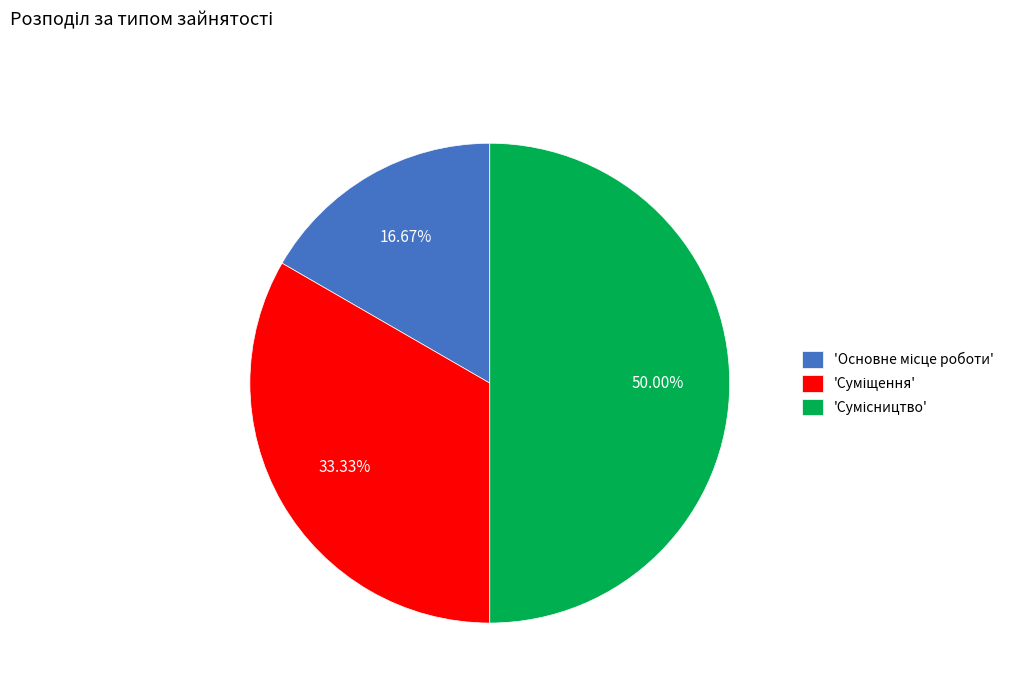

Count the number of slices in the pie.

3